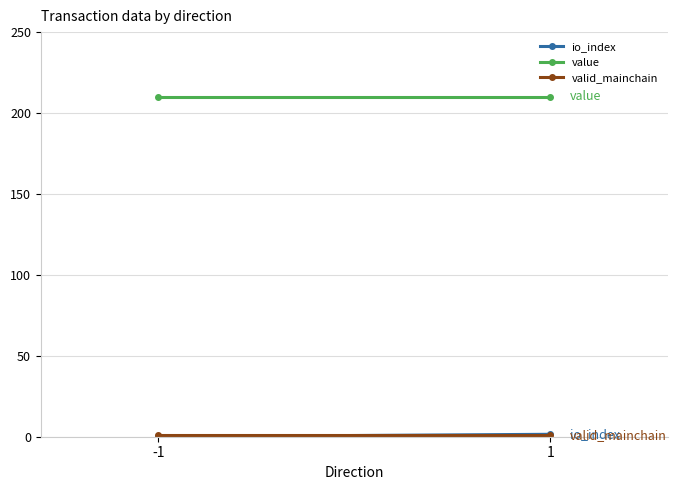

Which series changed the most between -1 and 1?

io_index